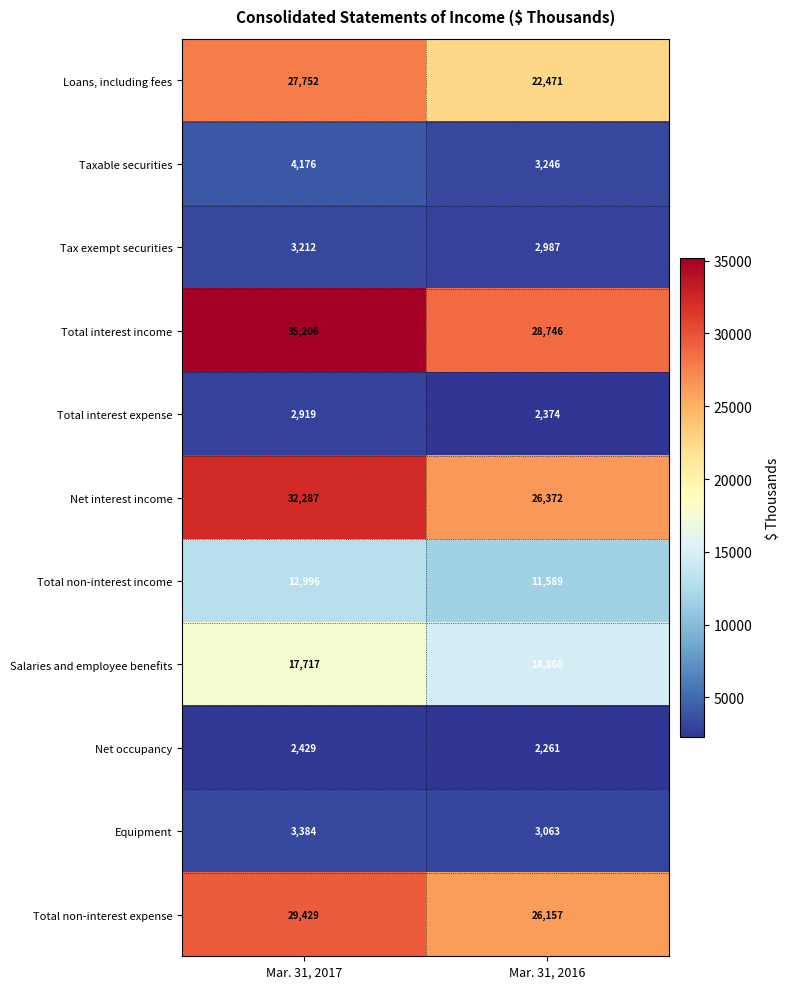

The value of Equipment at Mar. 31, 2016 is 3995. True or false?

False